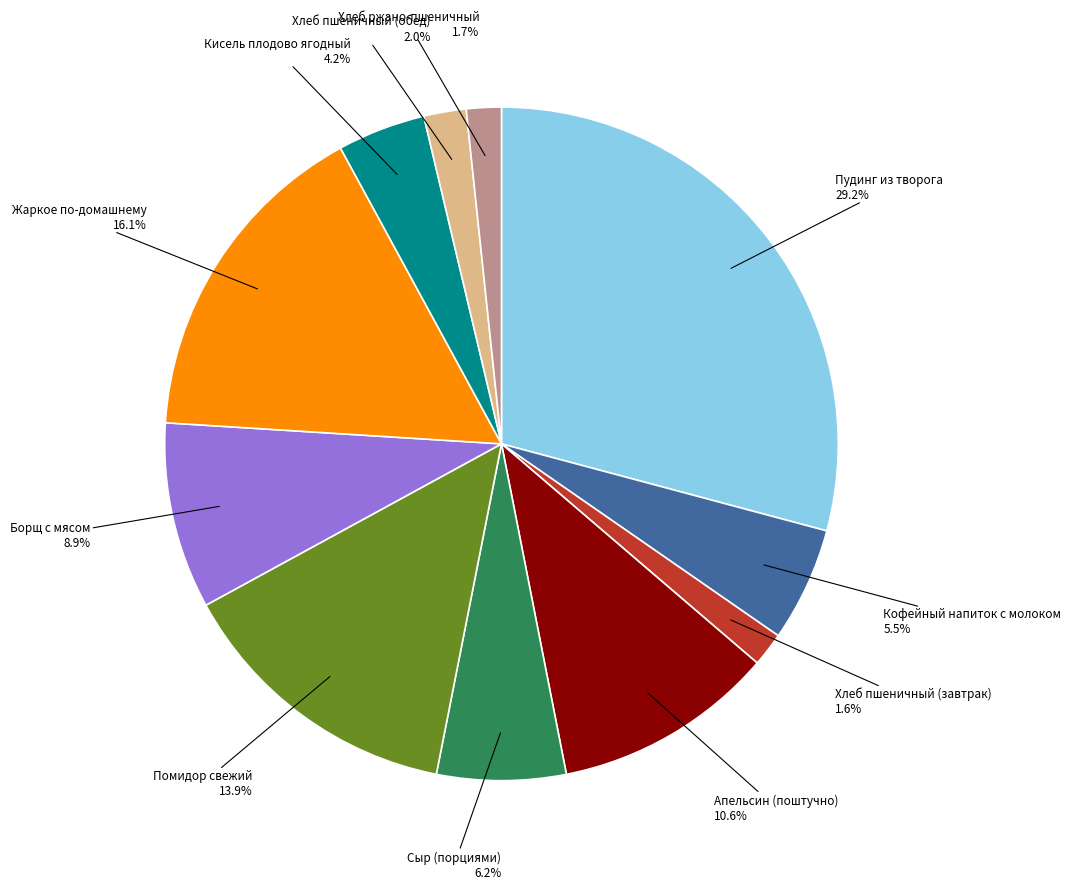

Do Хлеб пшеничный (завтрак) and Пудинг из творога together represent more than half of the pie?

No